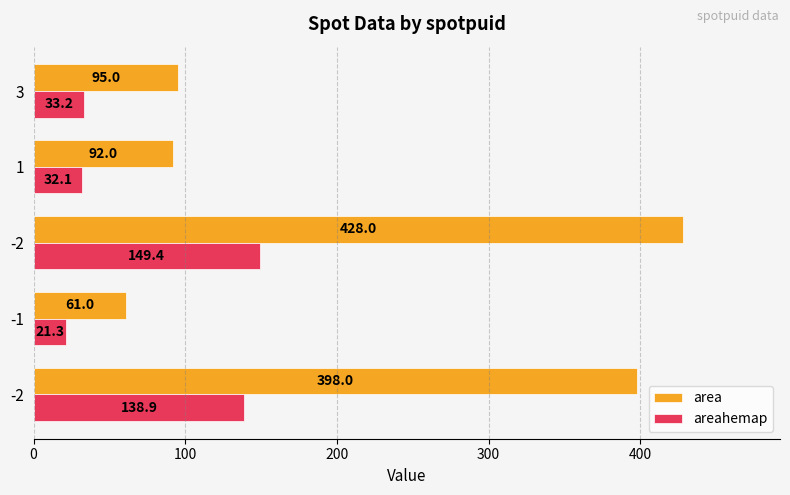

What are all the series names shown in the legend?

area, areahemap